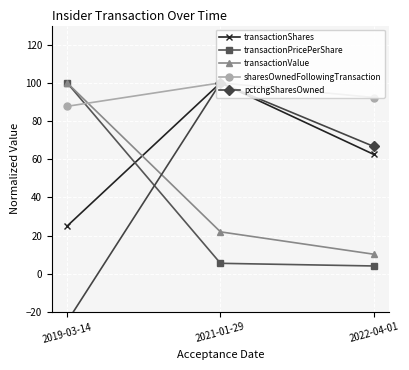

What are all the series names shown in the legend?

transactionShares, transactionPricePerShare, transactionValue, sharesOwnedFollowingTransaction, pctchgSharesOwned